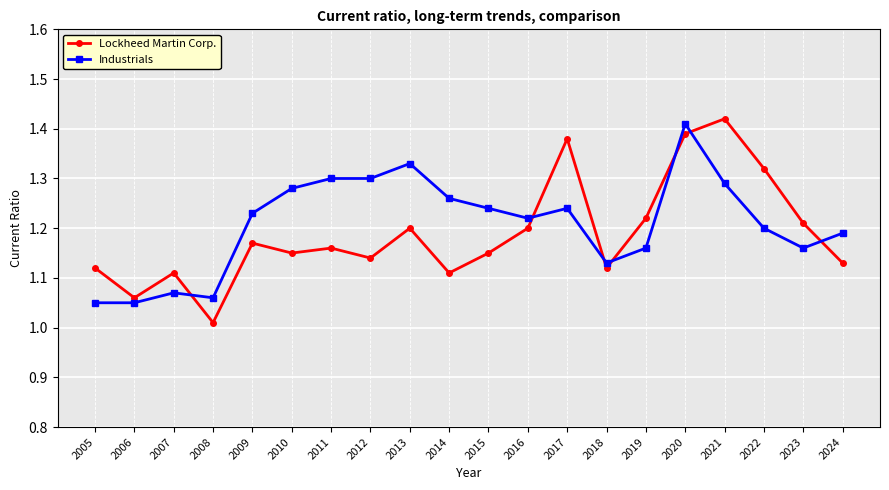

Rank the series by their average value, from lowest to highest.

Lockheed Martin Corp., Industrials